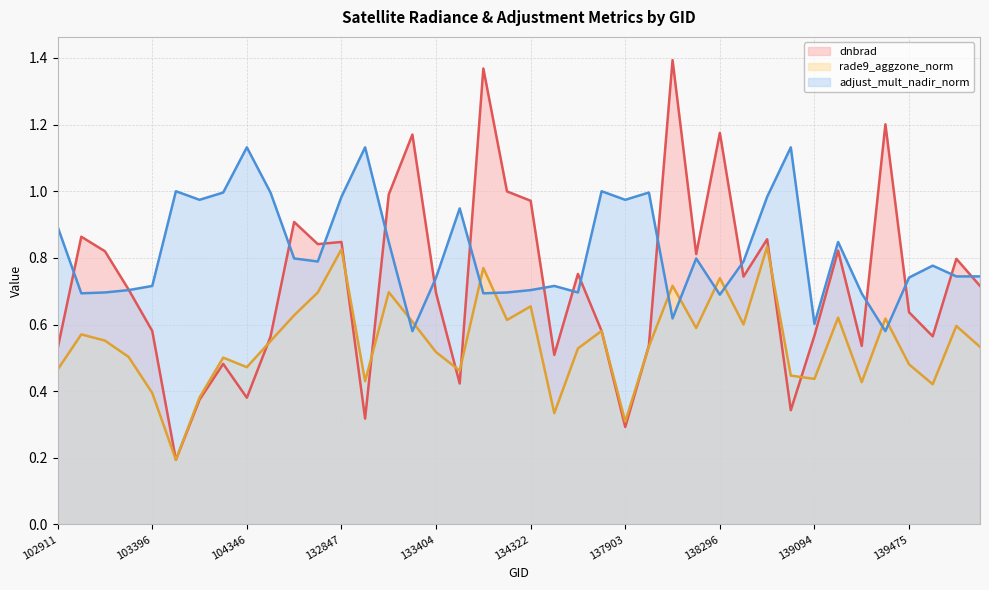

Reading right to left, list all the values displayed in this chart.

dnbrad (line): 0.7	0.8	0.6	0.6	1.2	0.5	0.8	0.6	0.3	0.9	0.7	1.2	0.8	1.4	0.5	0.3	0.6	0.8	0.5	1.0	1.0	1.4	0.4	0.7	1.2	1.0	0.3	0.8	0.8	0.9	0.6	0.4	0.5	0.4	0.2	0.6	0.7	0.8	0.9	0.5
rade9_aggzone_norm (line): 0.5	0.6	0.4	0.5	0.6	0.4	0.6	0.4	0.4	0.8	0.6	0.7	0.6	0.7	0.5	0.3	0.6	0.5	0.3	0.7	0.6	0.8	0.5	0.5	0.6	0.7	0.4	0.8	0.7	0.6	0.6	0.5	0.5	0.4	0.2	0.4	0.5	0.6	0.6	0.5
adjust_mult_nadir_norm (line): 0.7	0.7	0.8	0.7	0.6	0.7	0.8	0.6	1.1	1.0	0.8	0.7	0.8	0.6	1.0	1.0	1.0	0.7	0.7	0.7	0.7	0.7	0.9	0.7	0.6	0.8	1.1	1.0	0.8	0.8	1.0	1.1	1.0	1.0	1.0	0.7	0.7	0.7	0.7	0.9